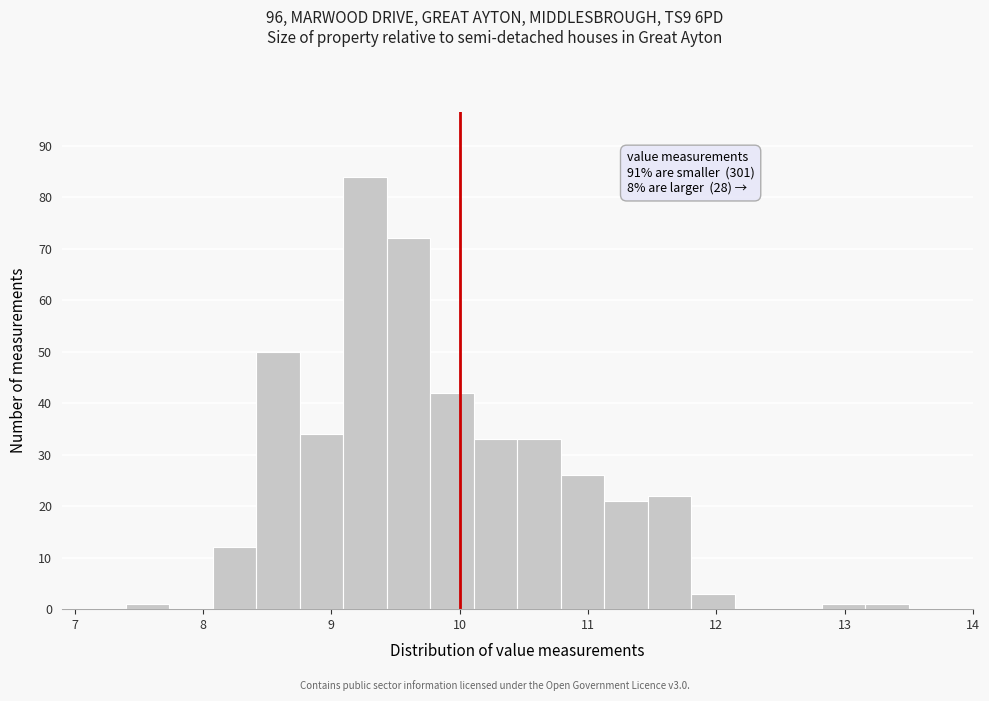

Around what value on the x-axis is the tallest bar? Give the approximate position of its centre, as read against the axis.

9.3